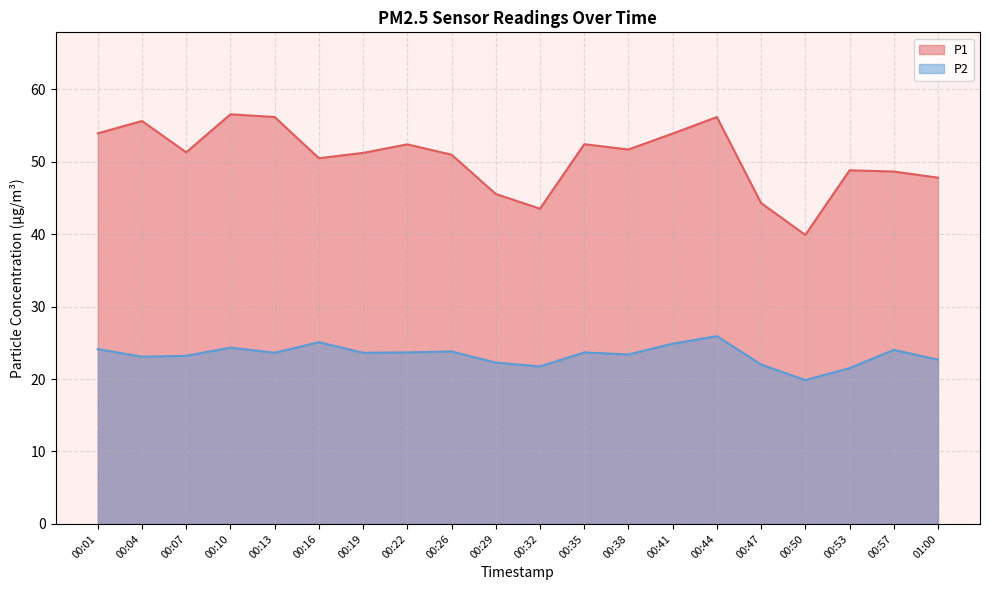

Read the P1 value at 00:07.

51.3